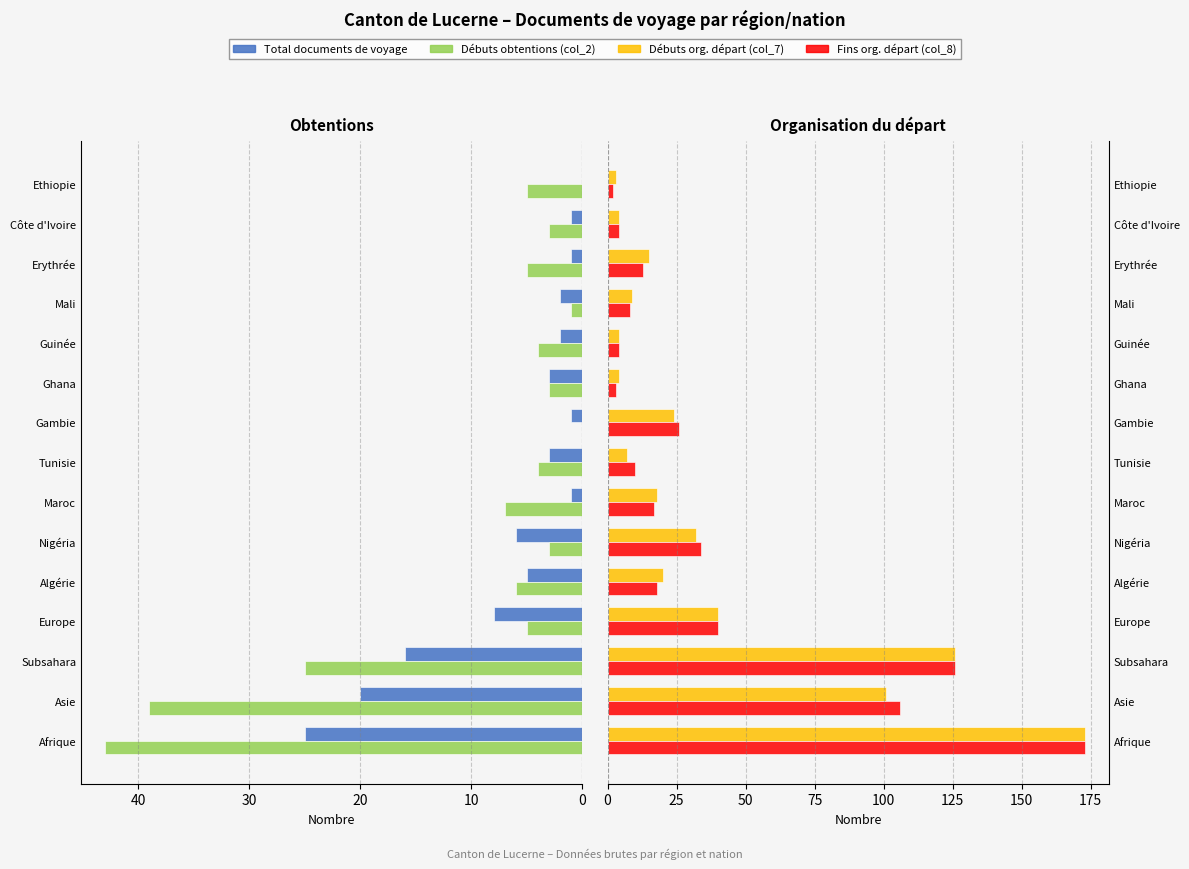

How many distinct data groups are displayed?

4